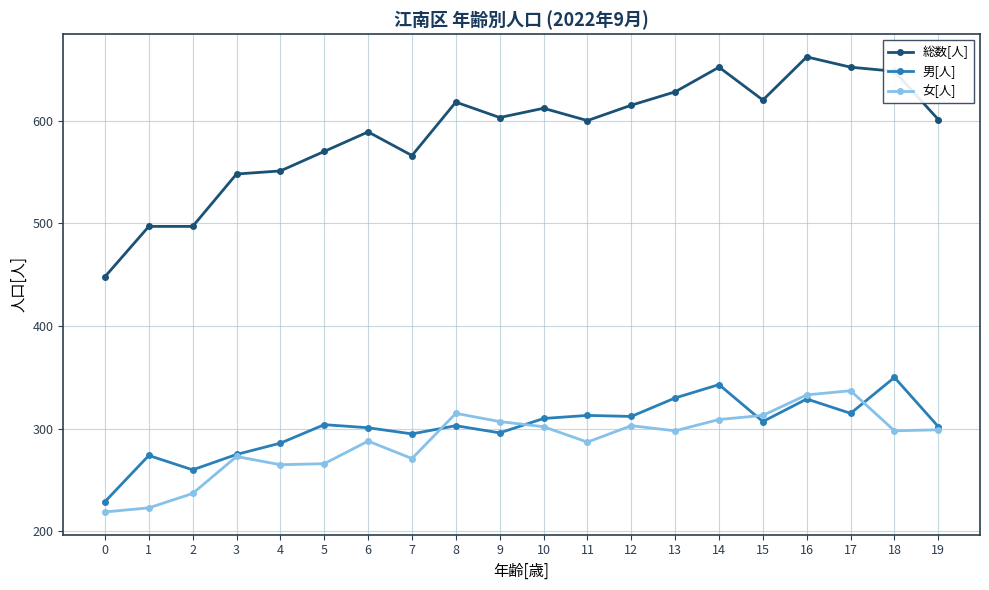

Which series changed the most between 4 and 6?

総数[人]